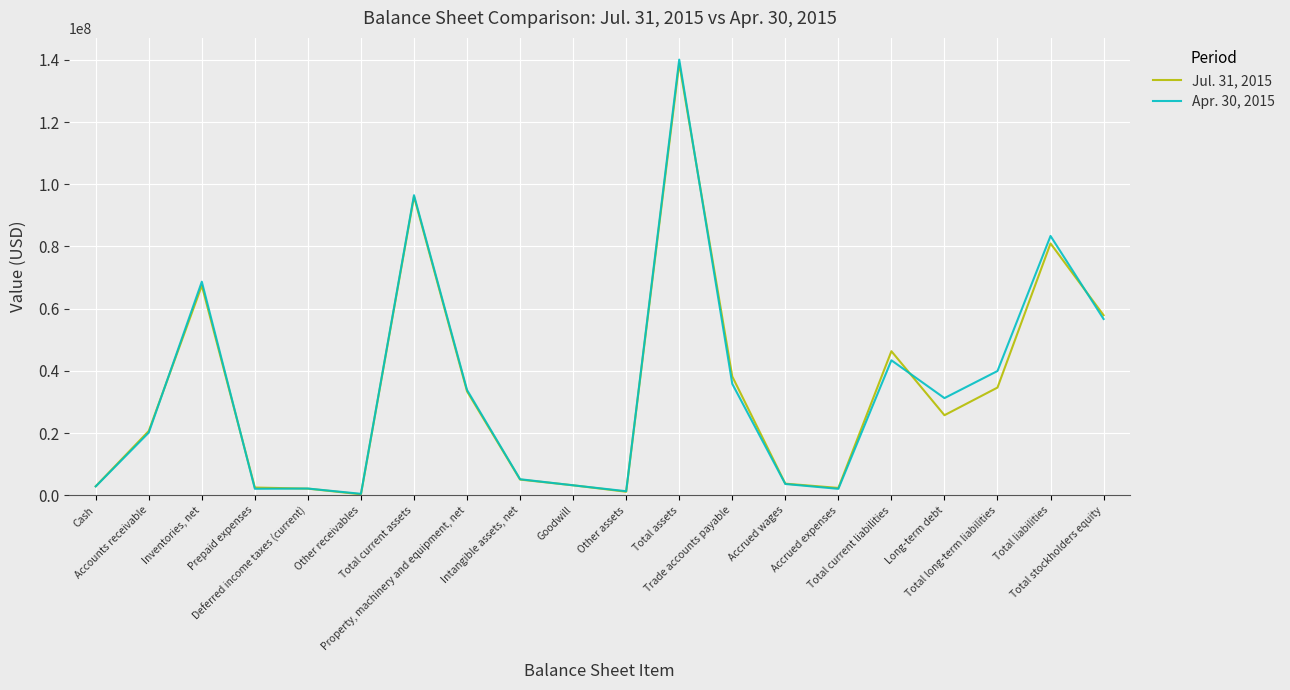

List the series in order of their overall mean, lowest first.

Jul. 31, 2015, Apr. 30, 2015